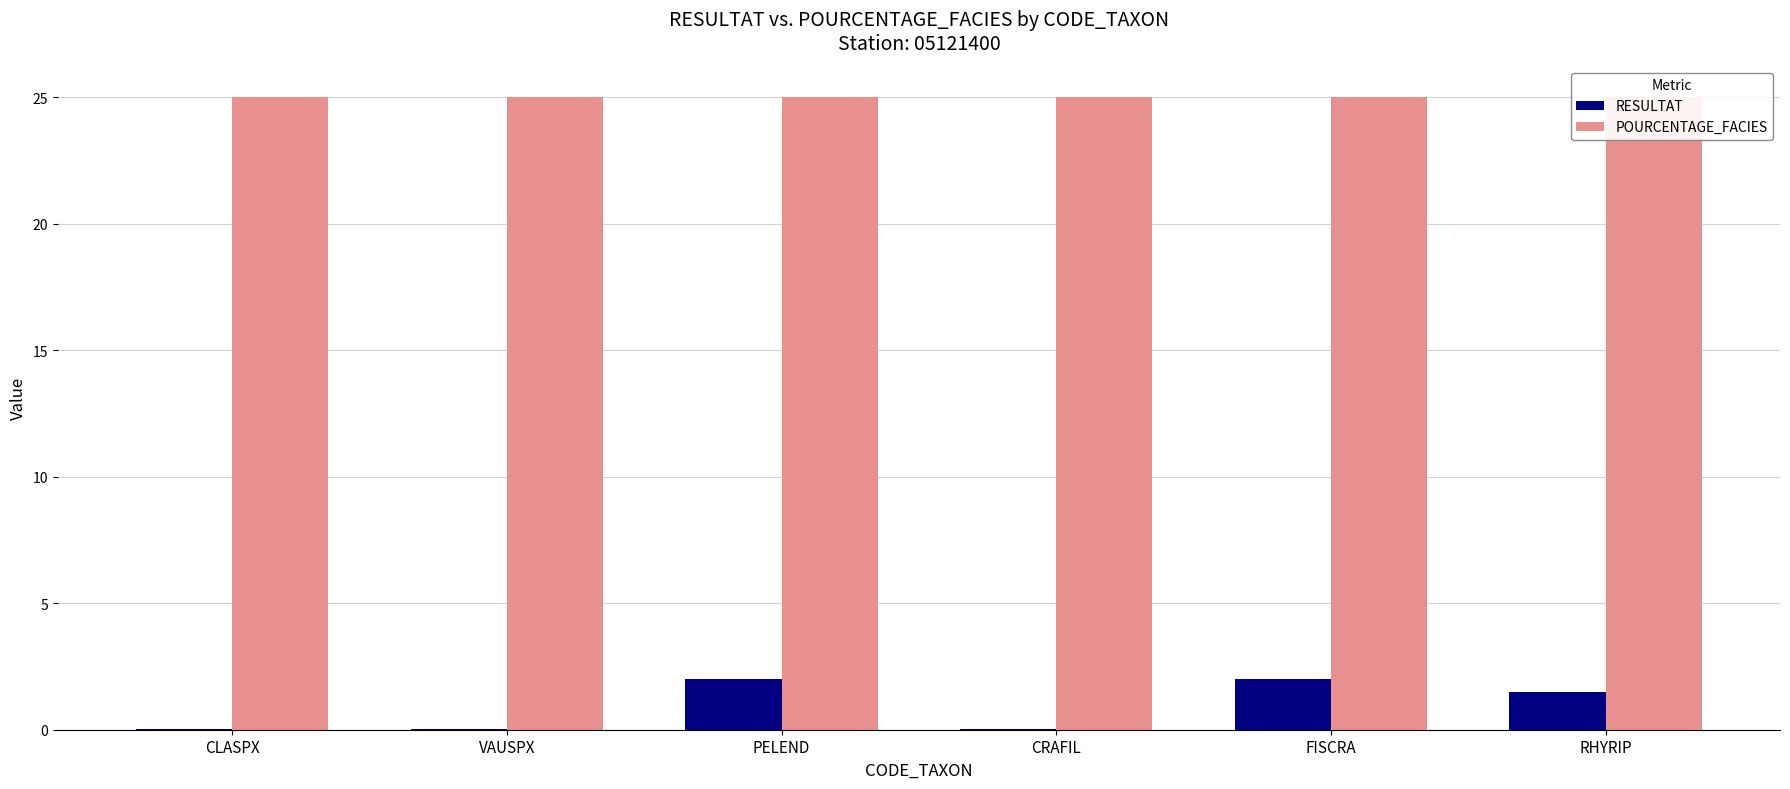

Which series has the largest total across all categories?

POURCENTAGE_FACIES